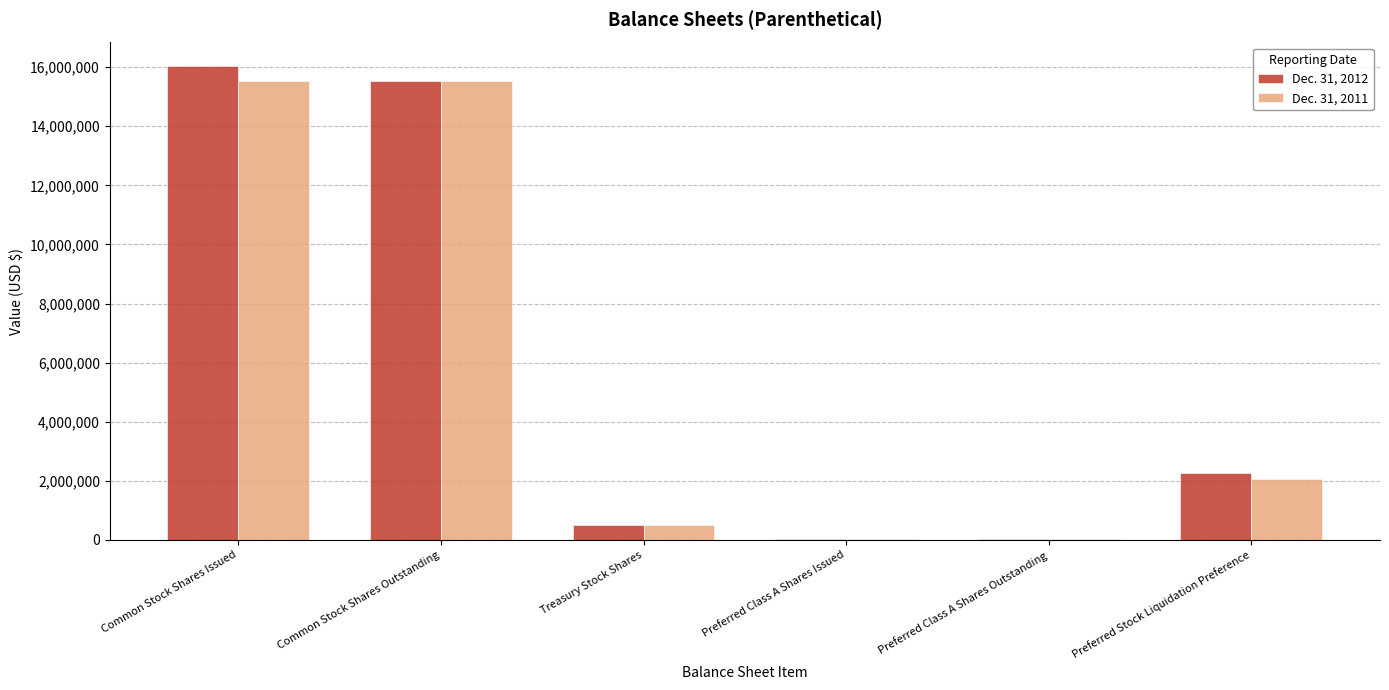

What is the average value of the Dec. 31, 2012 series?

5730244